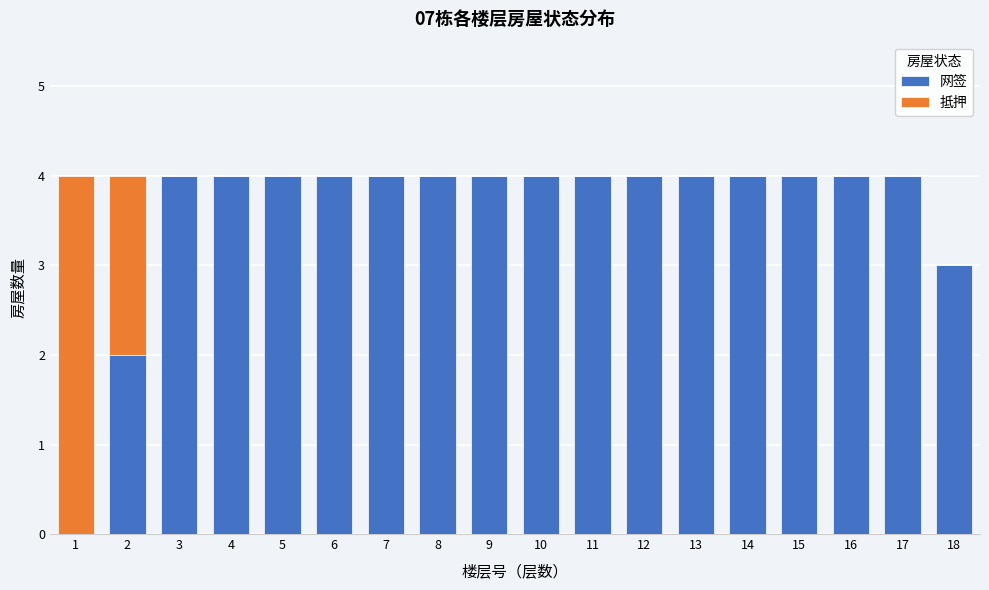

What is the highest value of the 网签 series?

4